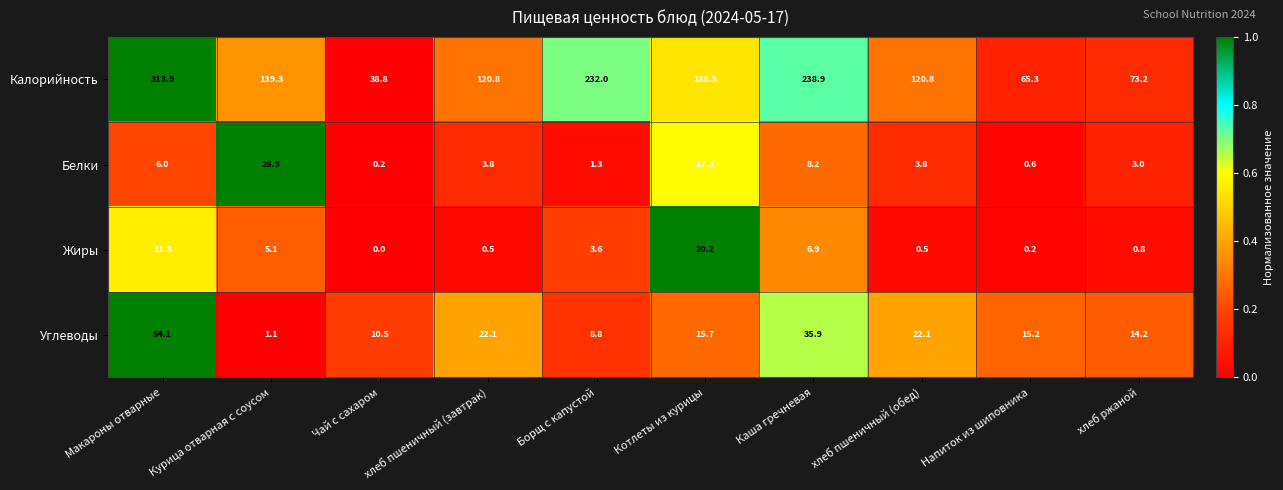

What is the difference between the Калорийность values at Напиток из шиповника and Каша гречневая?

173.6